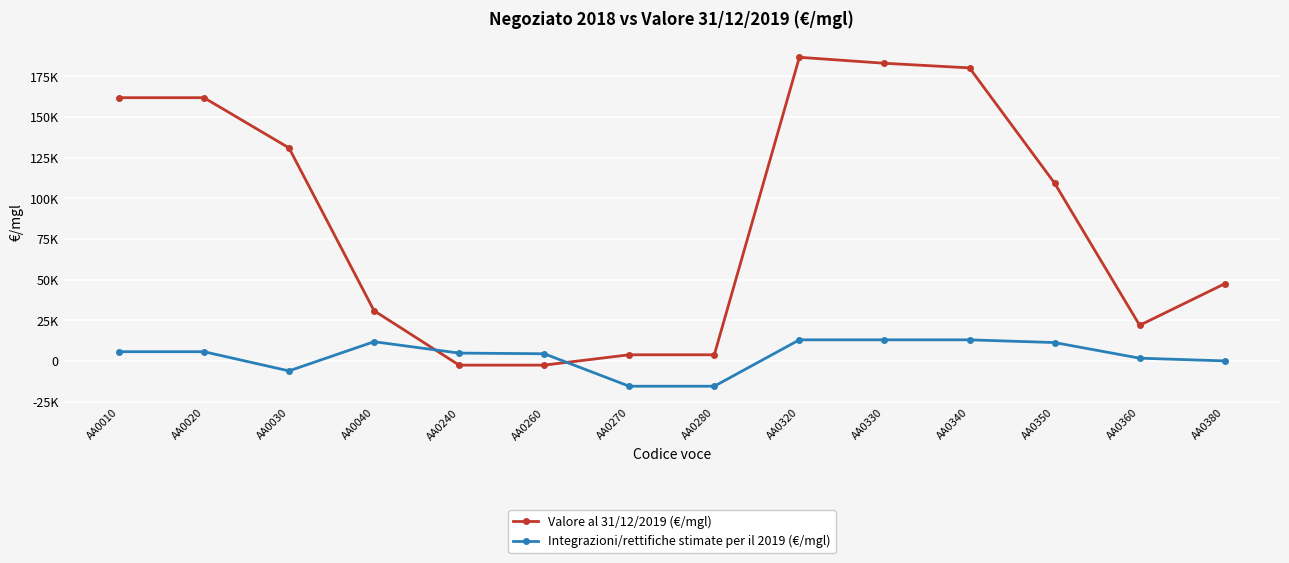

What are all the series names shown in the legend?

Valore al 31/12/2019 (€/mgl), Integrazioni/rettifiche stimate per il 2019 (€/mgl)